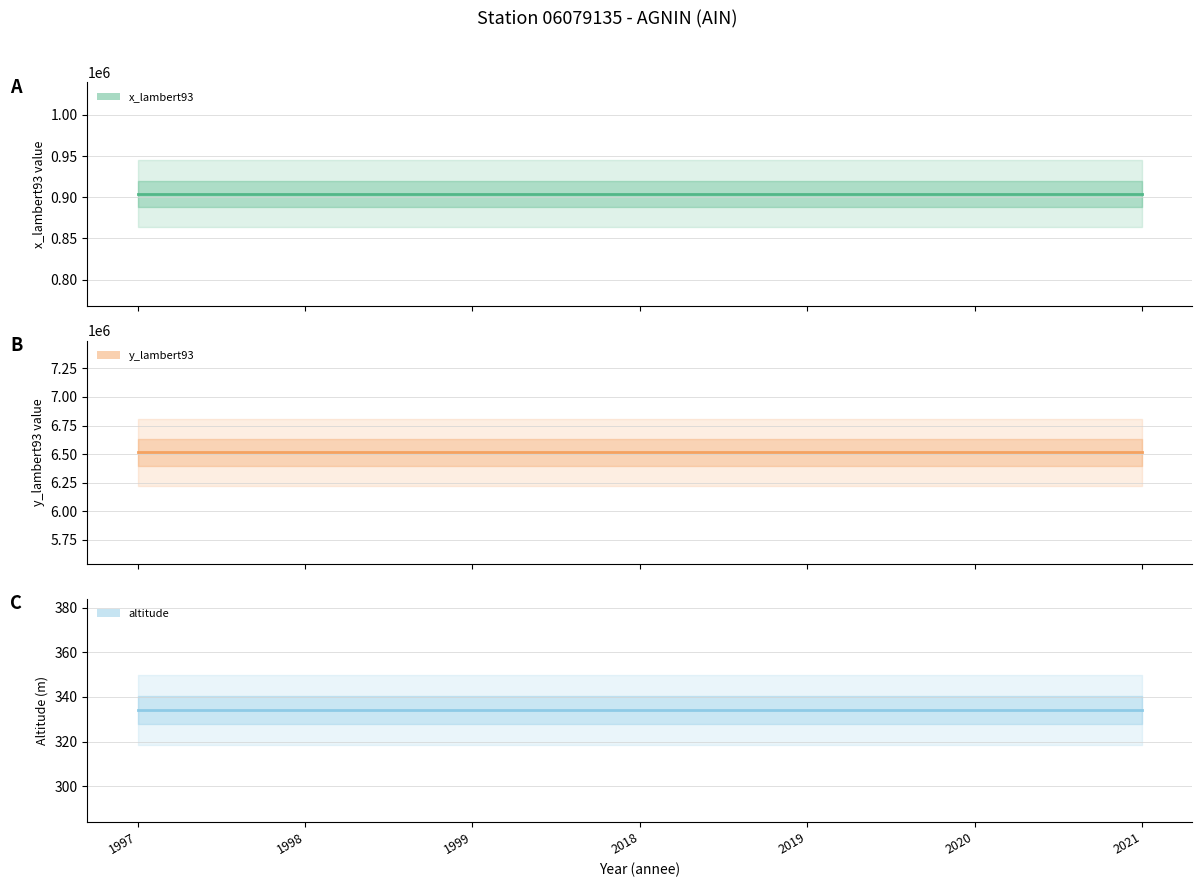

List the series in order of their peak value, lowest first.

altitude, x_lambert93, y_lambert93